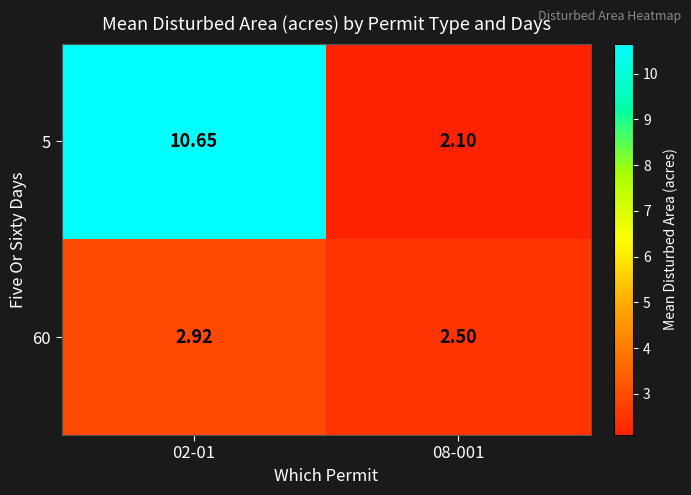

How many data points in 5 are above 10?

1